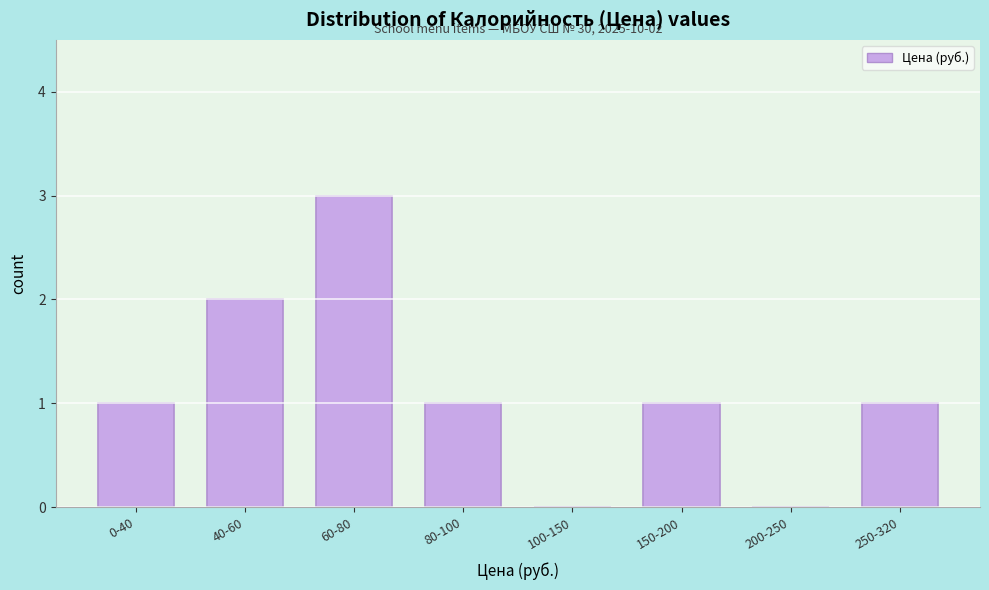

Reading left to right, list all the values displayed in this chart.

0-40=1	40-60=2	60-80=3	80-100=1	100-150=0	150-200=1	200-250=0	250-320=1